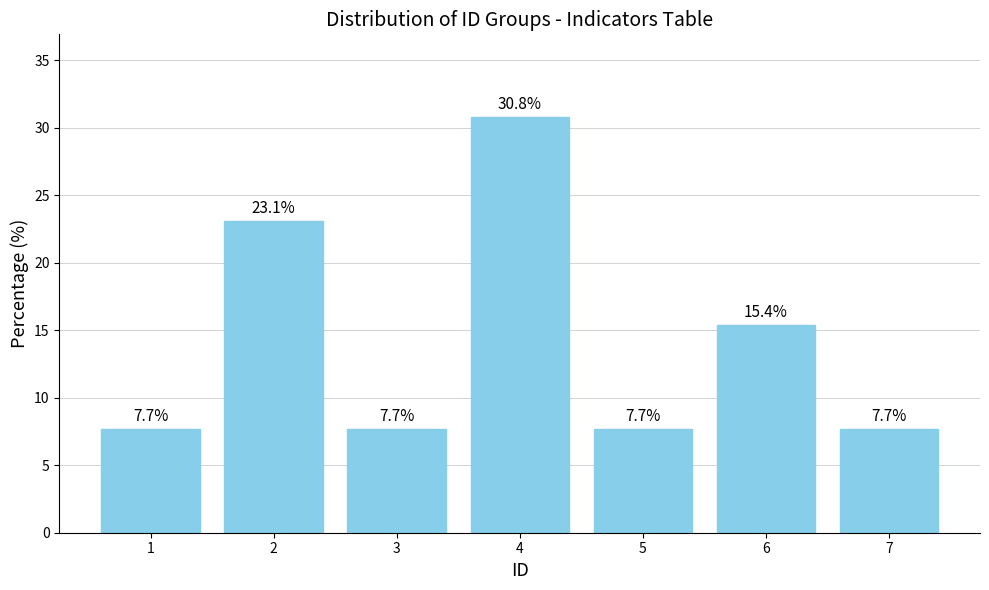

Approximately how many times larger is the value at 7 compared to 3?

1.0